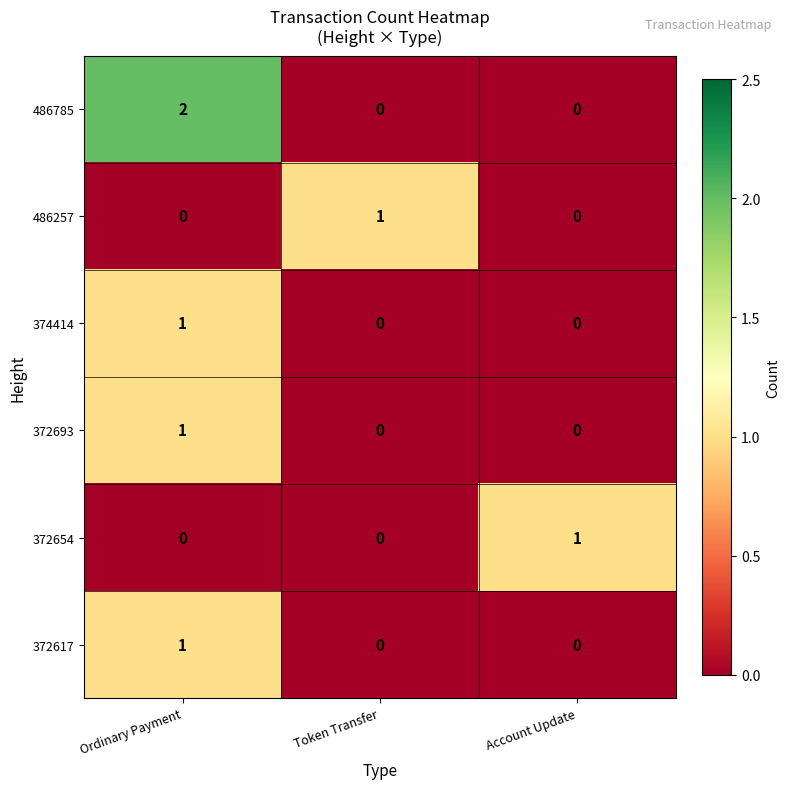

Which series has the largest total across all categories?

486785